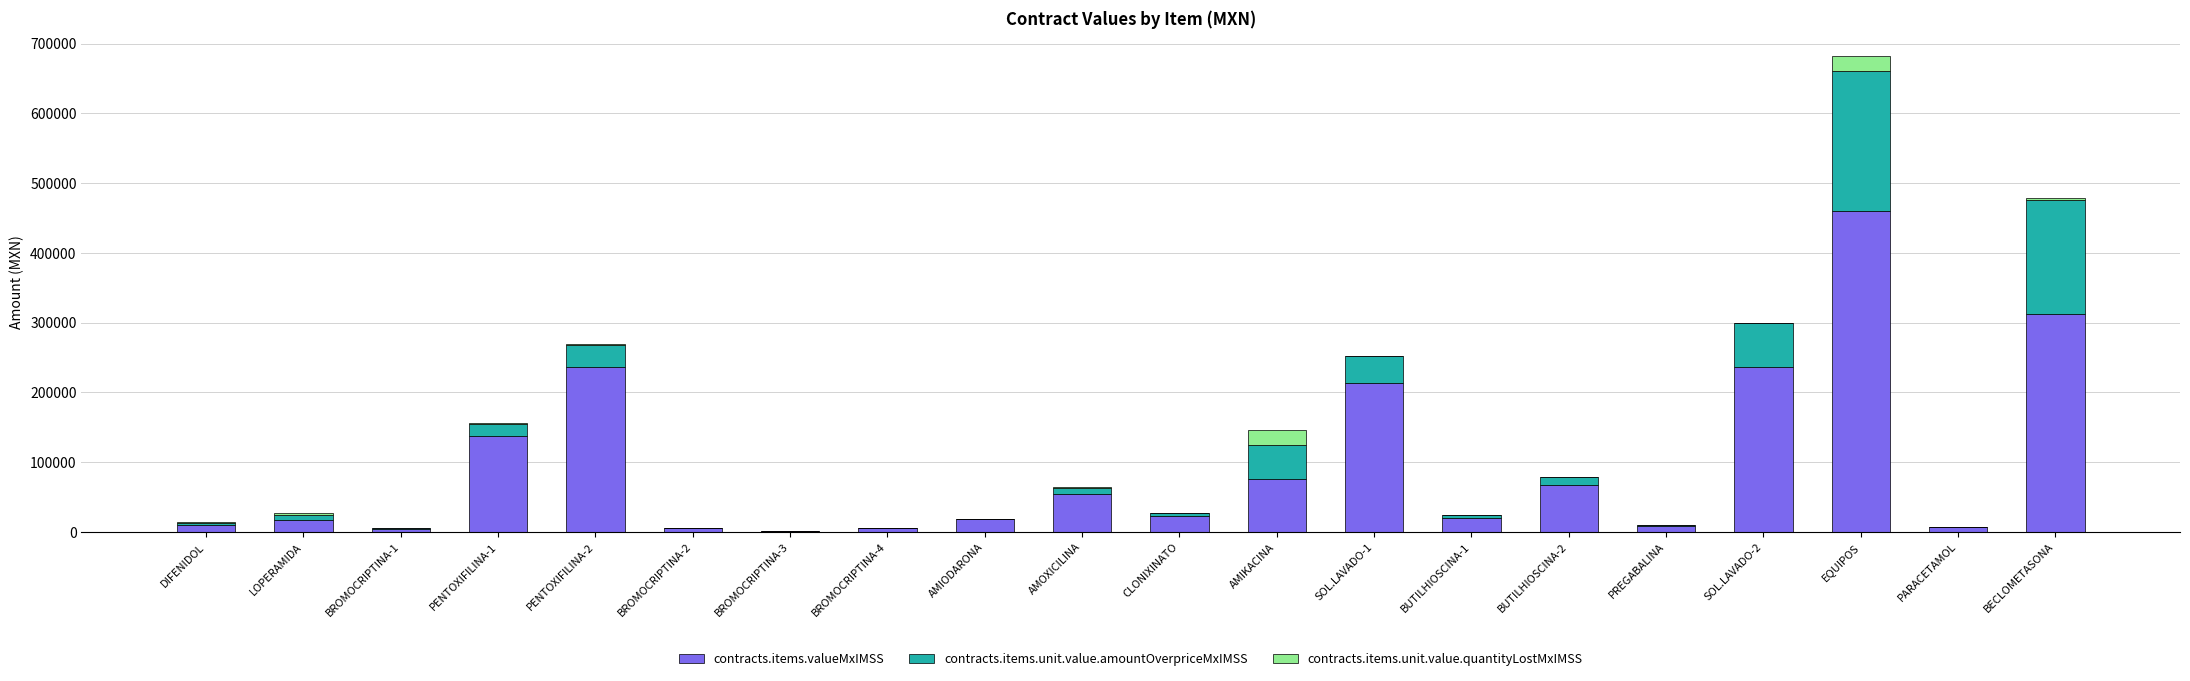

What is the total value across all series at AMIODARONA?

18800.0